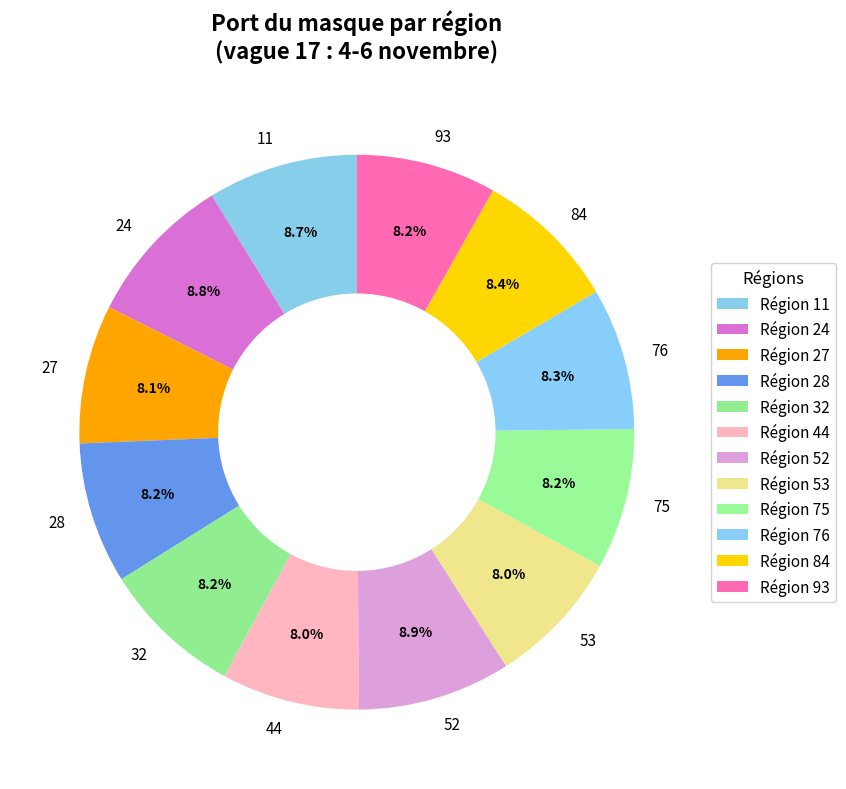

Is it true that 44 is 8% of the pie?

True